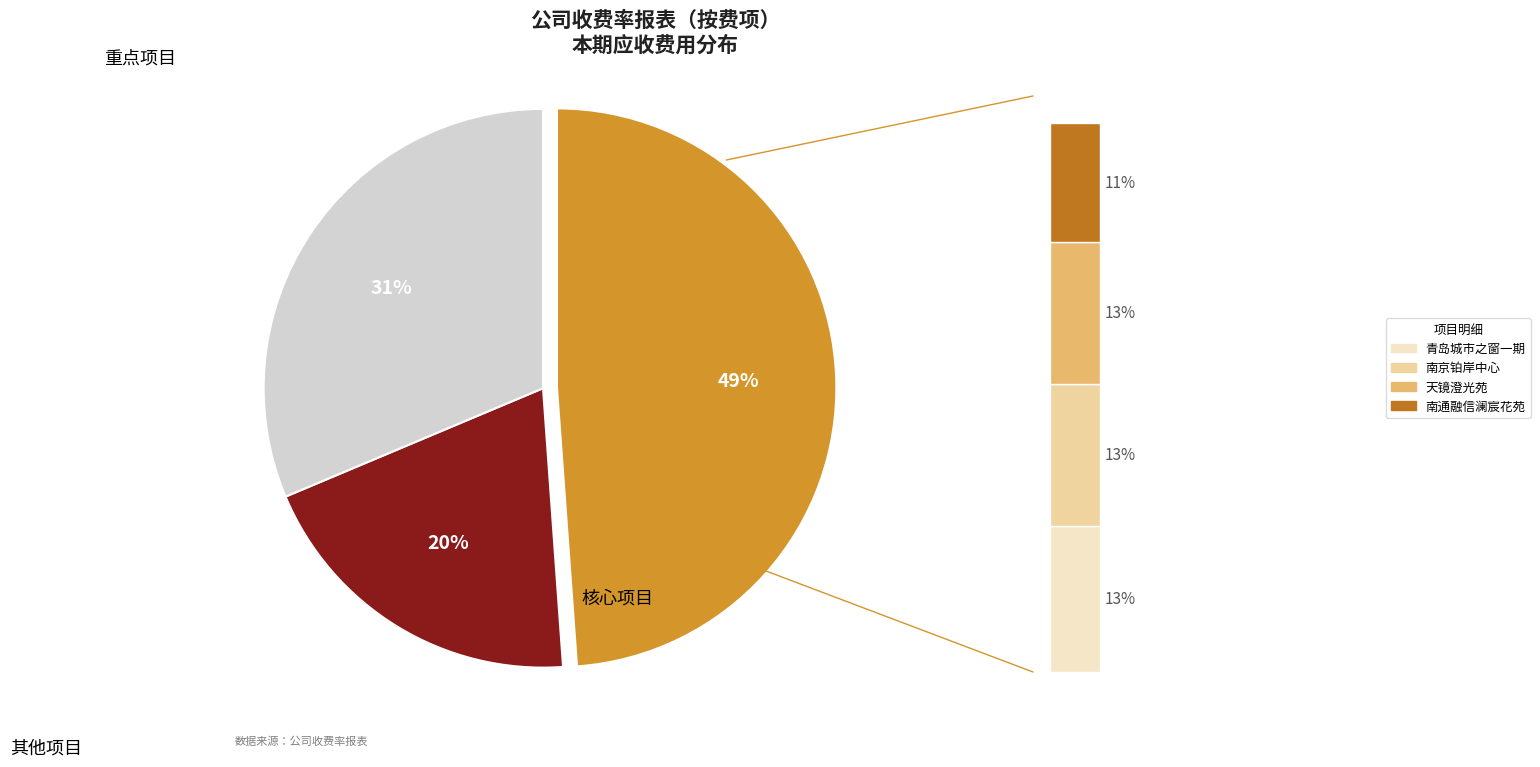

The 南通融信澜宸花苑 slice represents 1% of the pie. True or false?

False